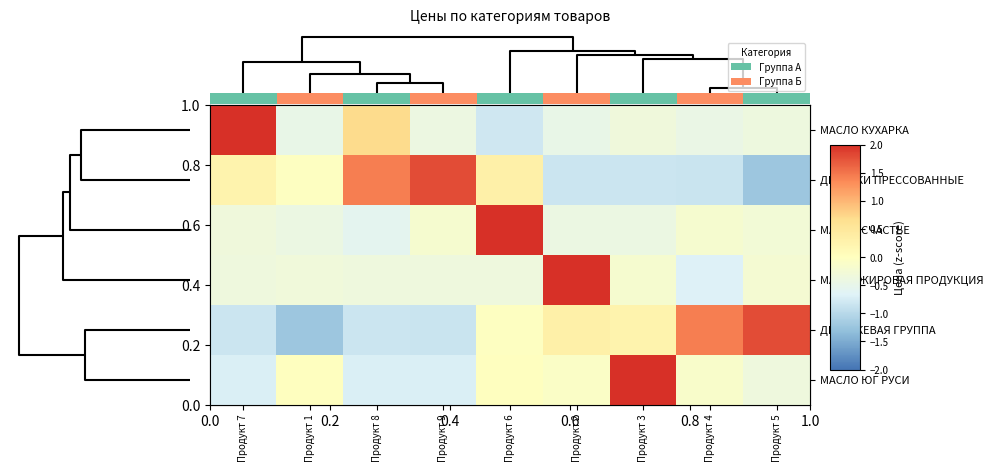

Is it true that МАСЛОЖИРОВАЯ ПРОДУКЦИЯ equals -0.4 at Продукт 4?

False